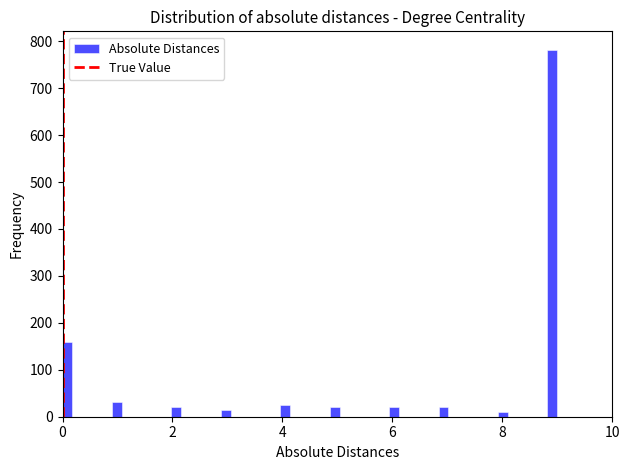

Around what value on the x-axis is the tallest bar? Give the approximate position of its centre, as read against the axis.

9.0